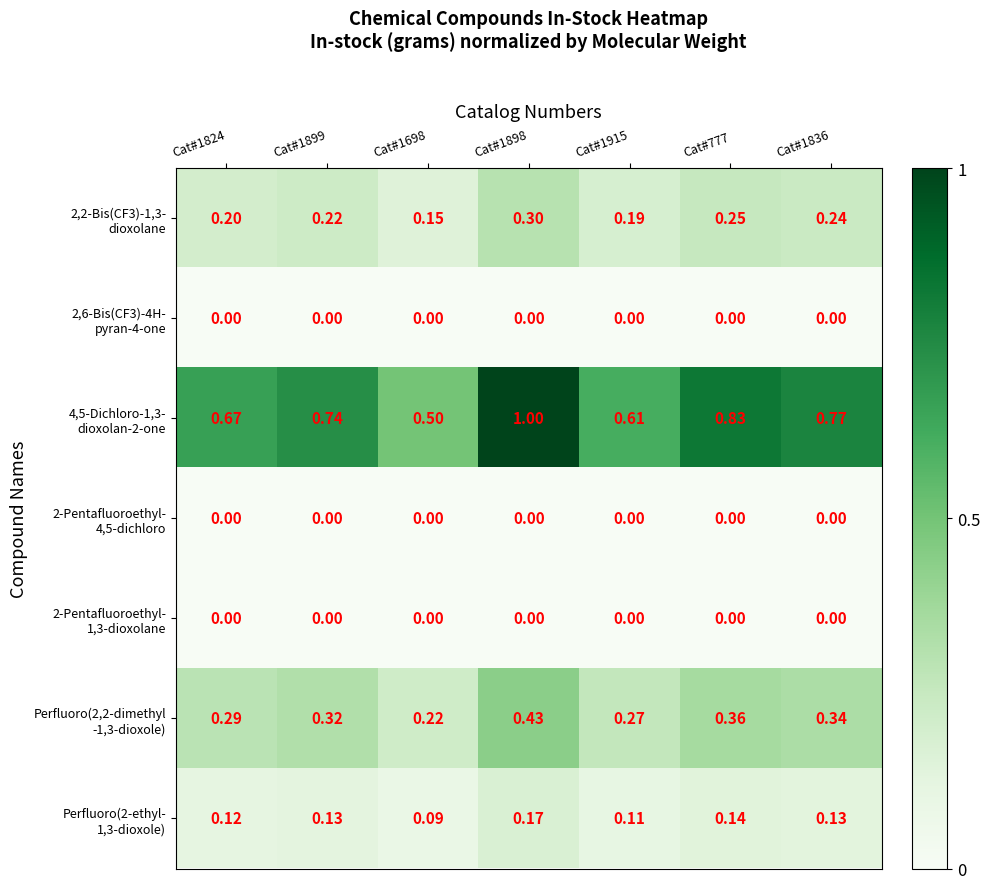

What is the spread (max minus min) of values at Cat#1824?

0.7